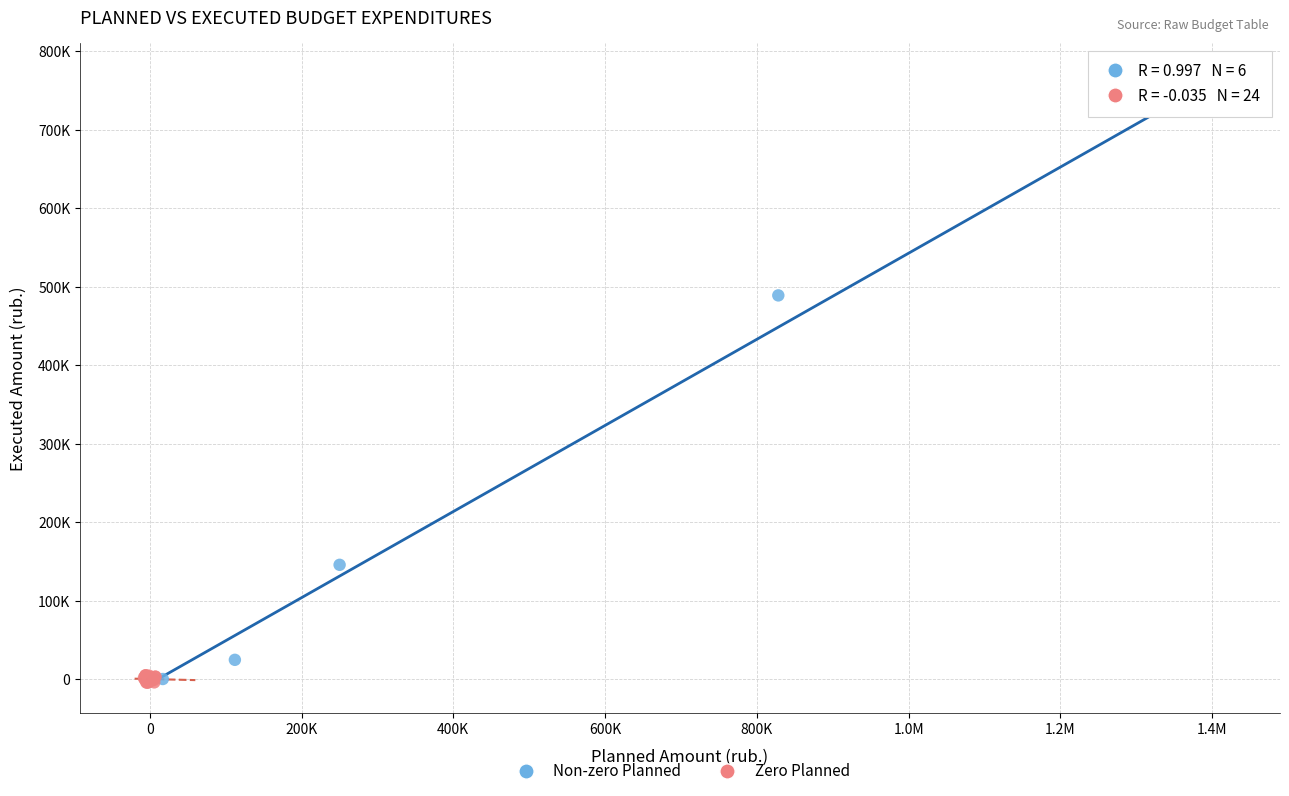

What are all the series names shown in the legend?

Non-zero Planned, Zero Planned